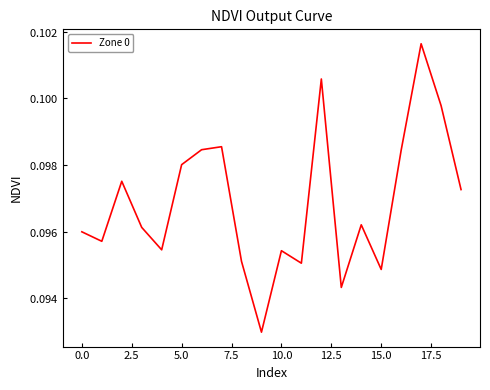

What is the label of the 5th point from the right?

15